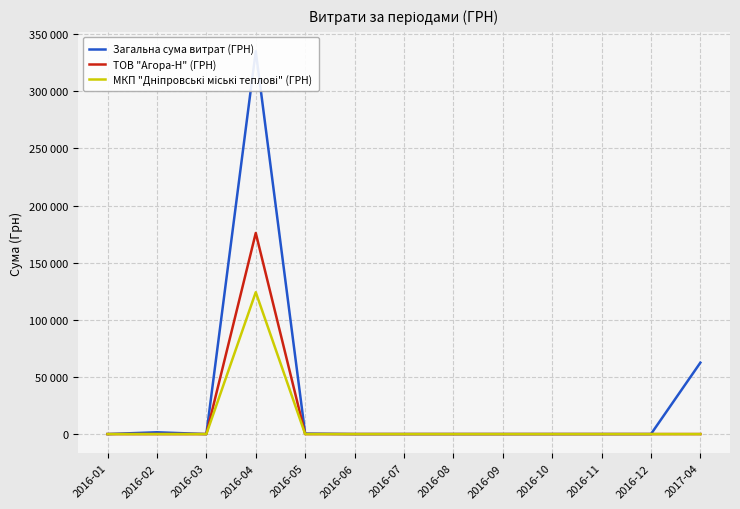

In МКП "Дніпровські міські теплові" (ГРН), how many points are higher than both neighbors (excluding endpoints)?

1